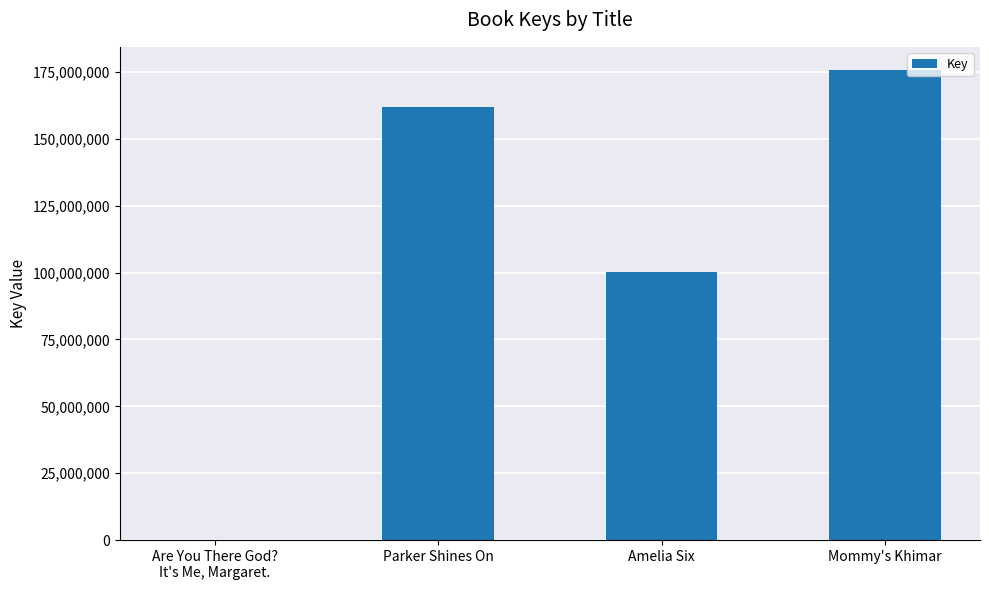

What is the approximate value at Mommy's Khimar, to the nearest 100?

175595200